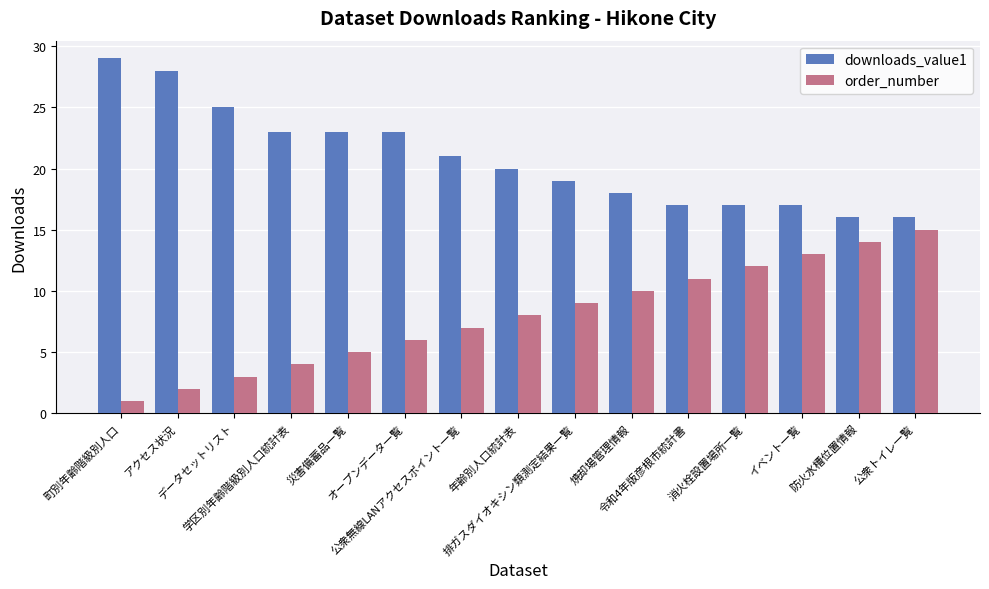

What is the greatest value displayed?

29